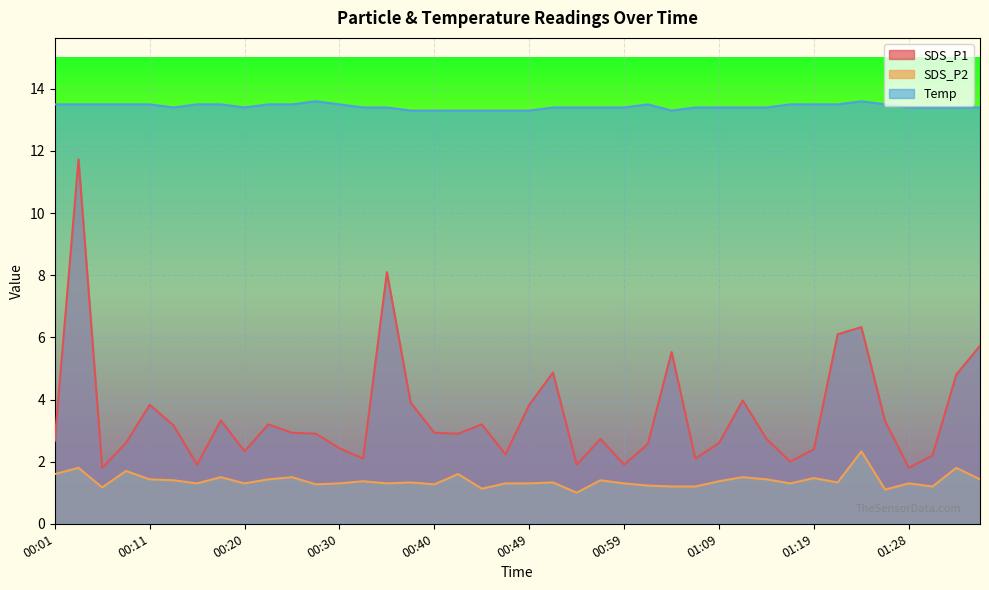

Where is the first local minimum for SDS_P1?

00:06